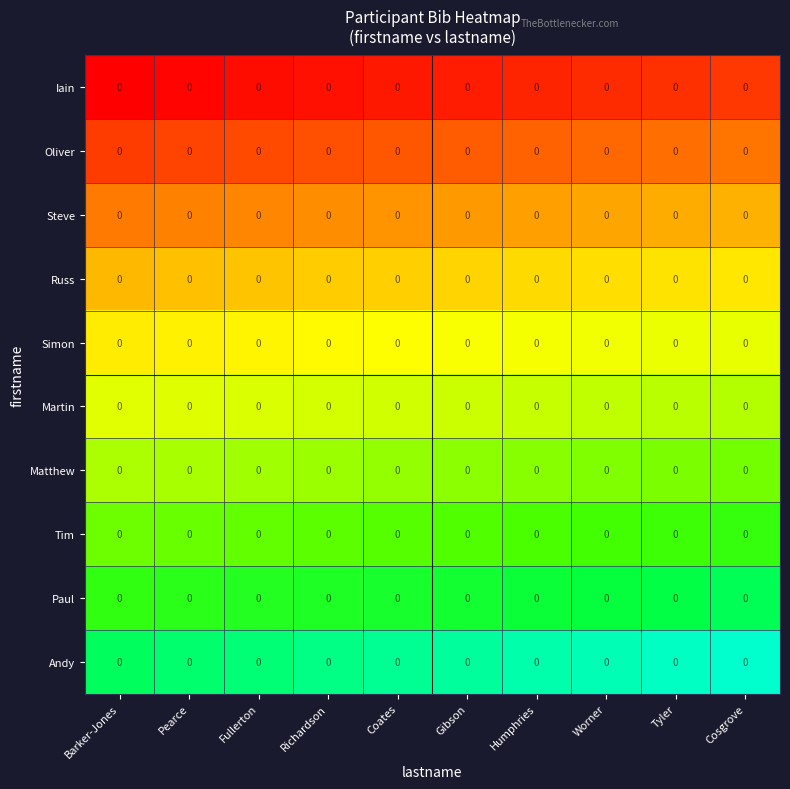

Which series has the largest total across all categories?

Andy